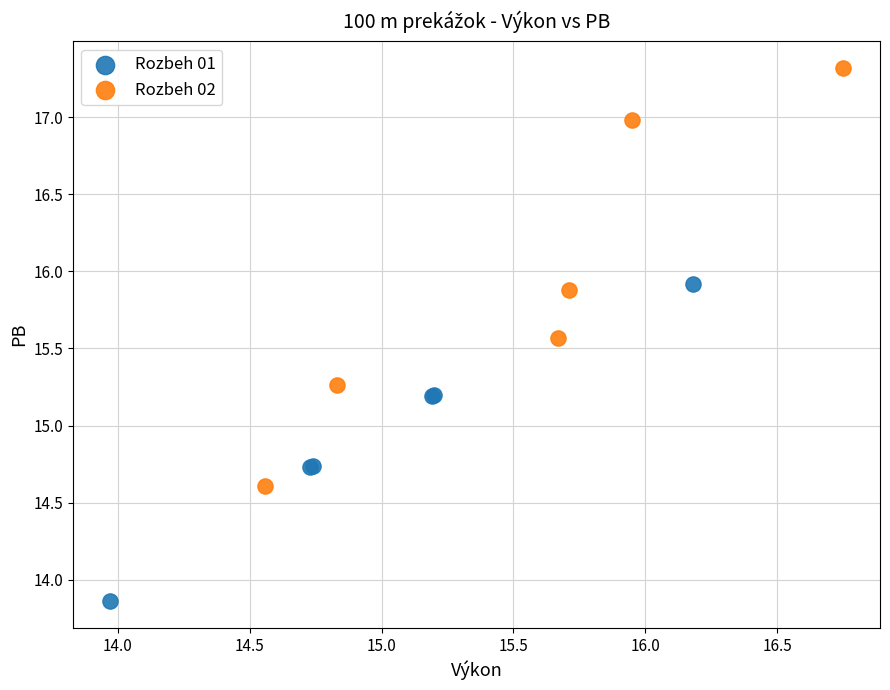

Which series has the widest spread of Y values?

Rozbeh 02